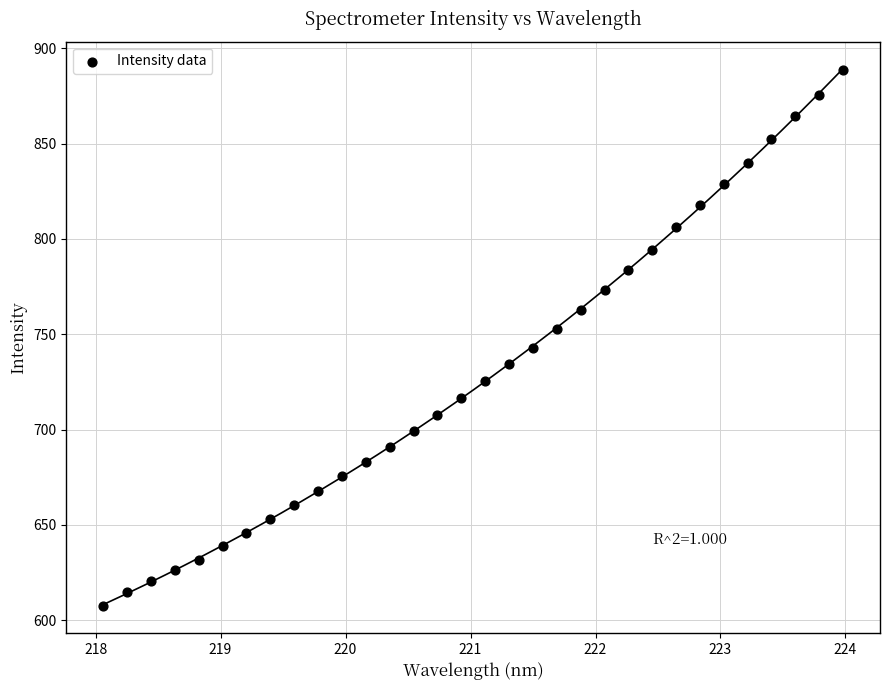

What is the range of Y values (max minus min)?

281.2